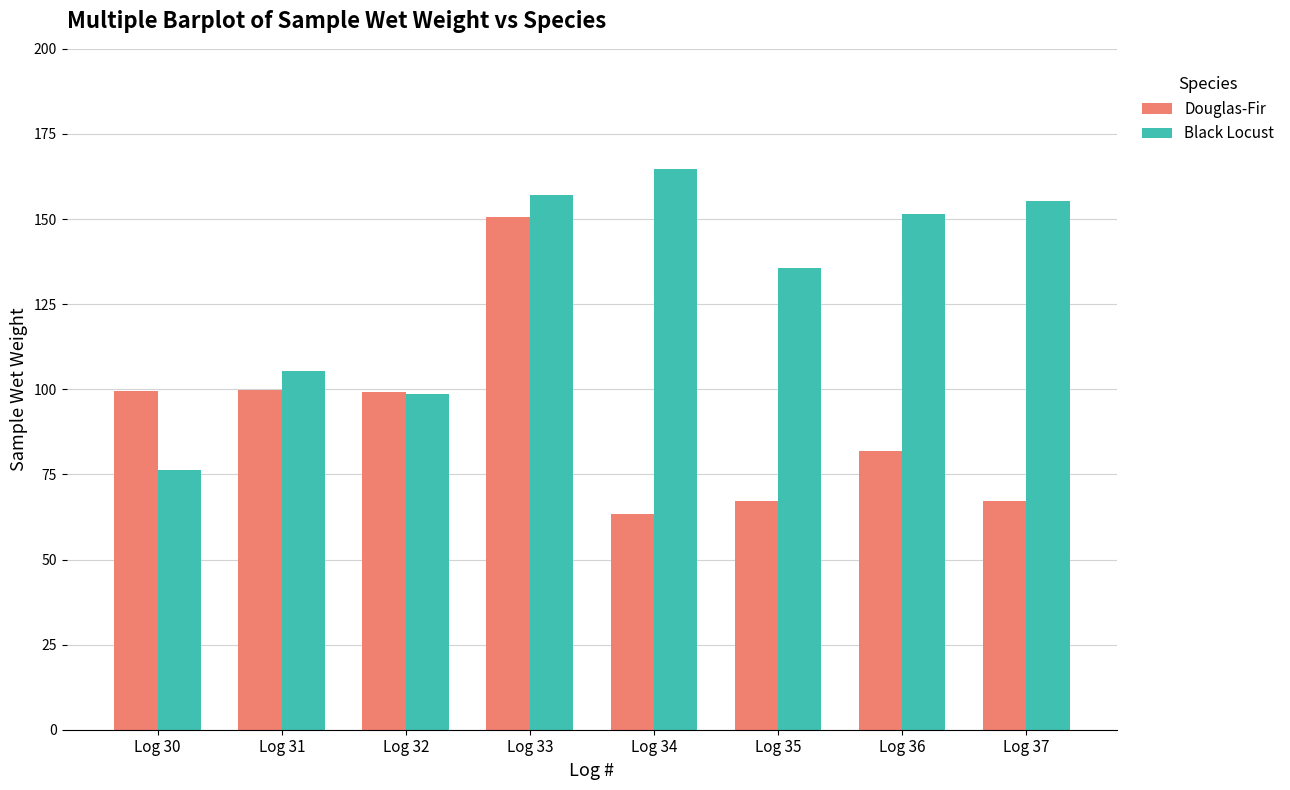

At Log 30, list the series in order from smallest to largest.

Black Locust, Douglas-Fir